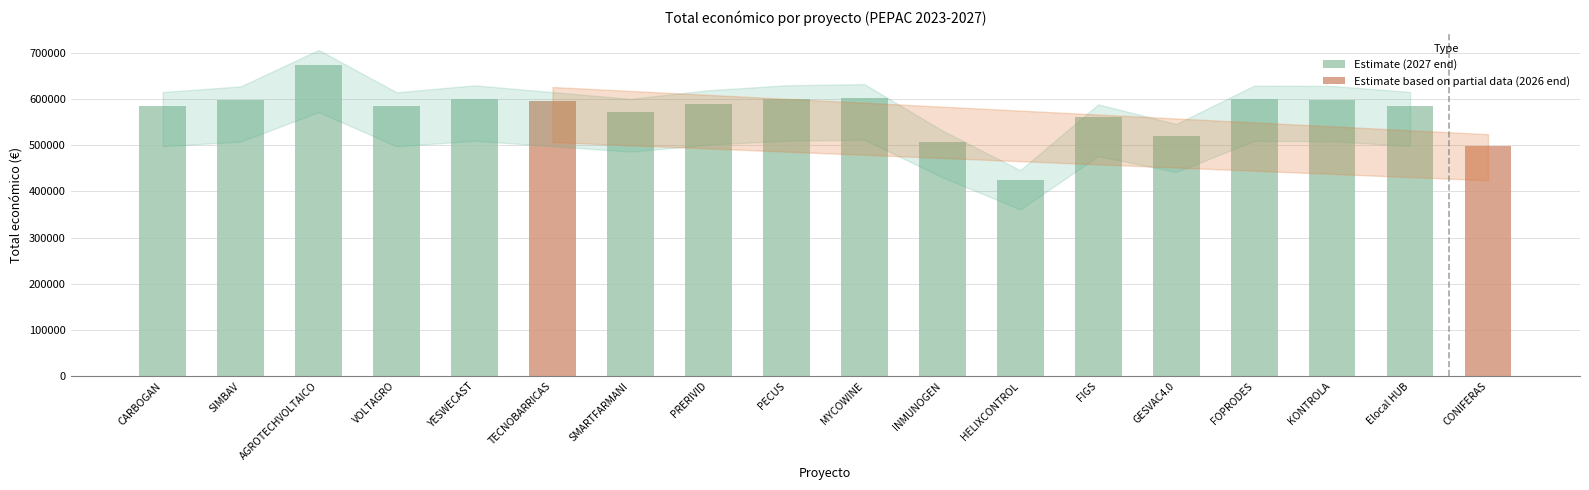

Does the chart contain any negative values?

No